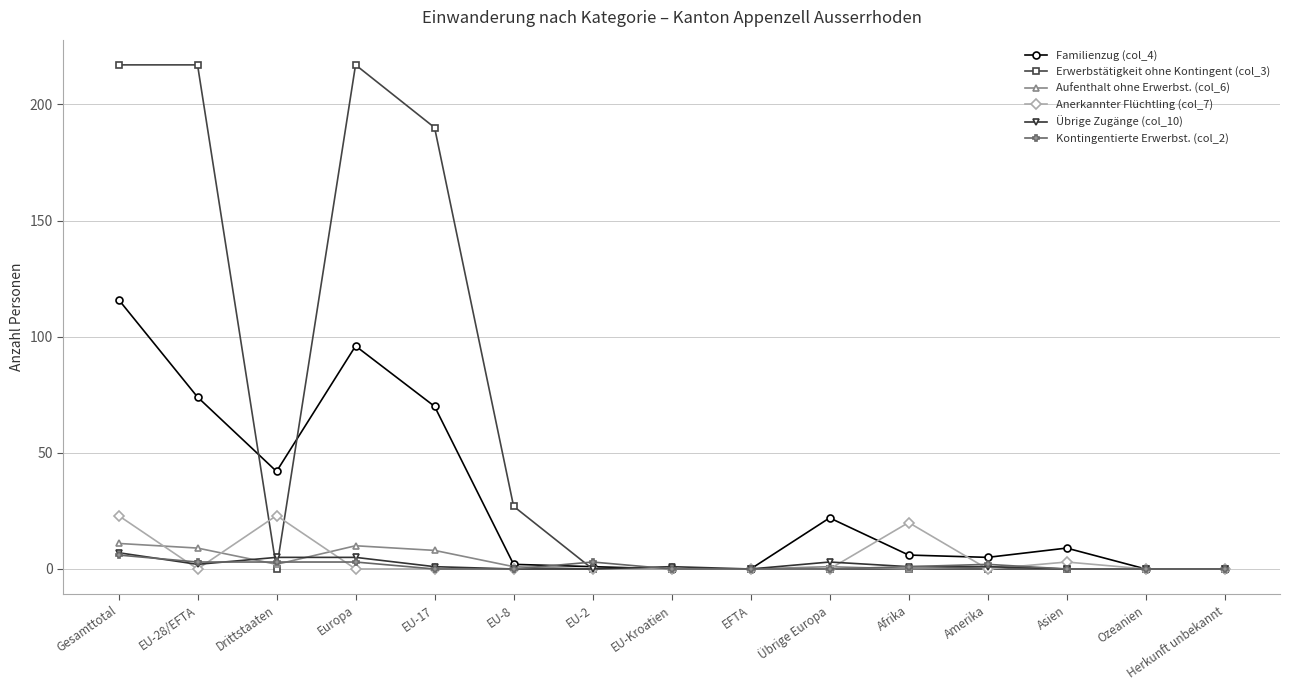

At which category does Aufenthalt ohne Erwerbst. (col_6) reach its first local valley?

Drittstaaten